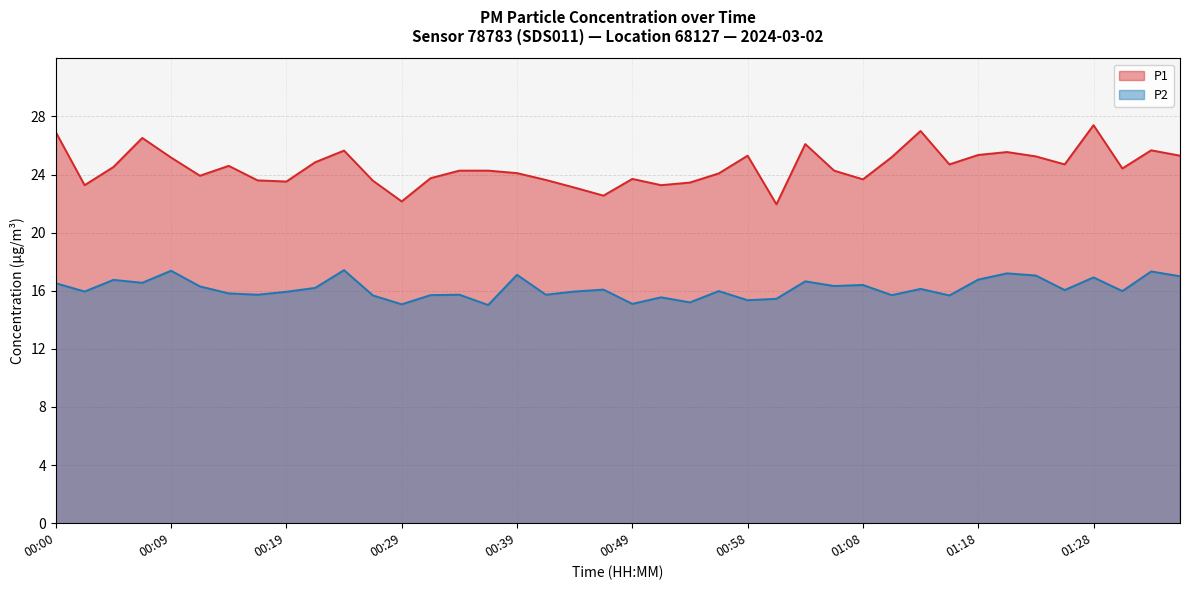

Reading right to left, what are all the values shown in this chart?

P1: 25.3	25.7	24.4	27.4	24.7	25.2	25.6	25.4	24.7	27.0	25.2	23.7	24.3	26.1	21.9	25.3	24.1	23.4	23.3	23.7	22.6	23.1	23.6	24.1	24.3	24.3	23.8	22.1	23.6	25.6	24.9	23.5	23.6	24.6	23.9	25.2	26.5	24.5	23.3	26.9
P2: 17.0	17.3	16.0	16.9	16.1	17.1	17.2	16.8	15.7	16.1	15.7	16.4	16.3	16.6	15.4	15.3	16.0	15.2	15.6	15.1	16.1	15.9	15.7	17.1	15.0	15.7	15.7	15.1	15.7	17.4	16.2	15.9	15.7	15.8	16.3	17.4	16.6	16.8	15.9	16.5